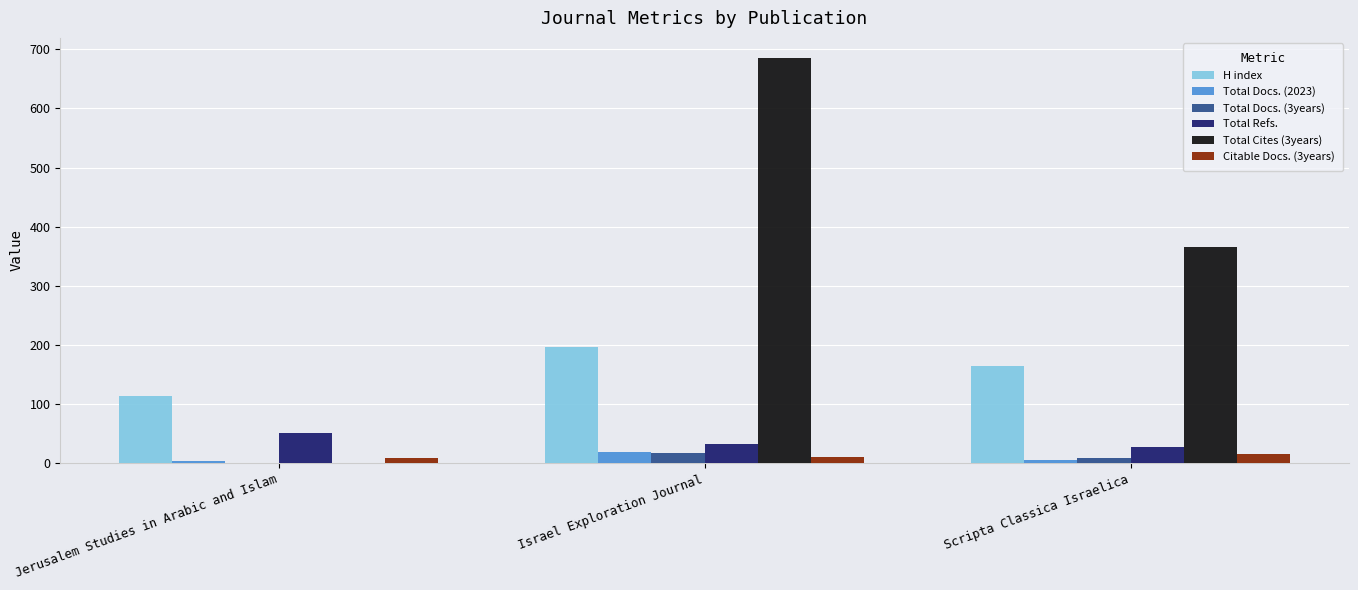

Does the chart contain stacked bars?

No